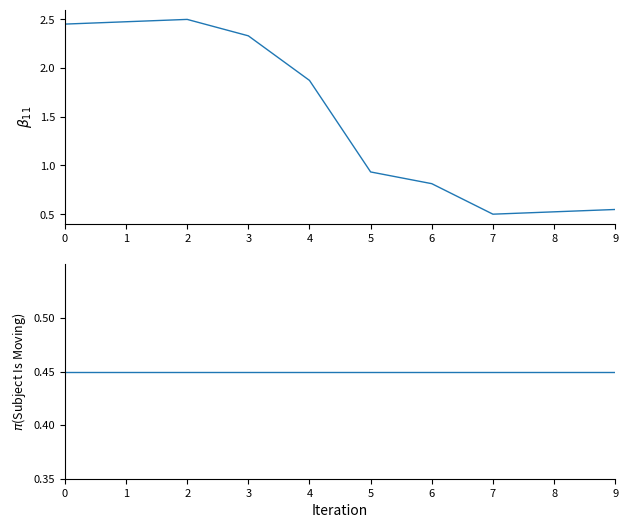

The answering dept id series shows 0.3 at 5. True or false?

False